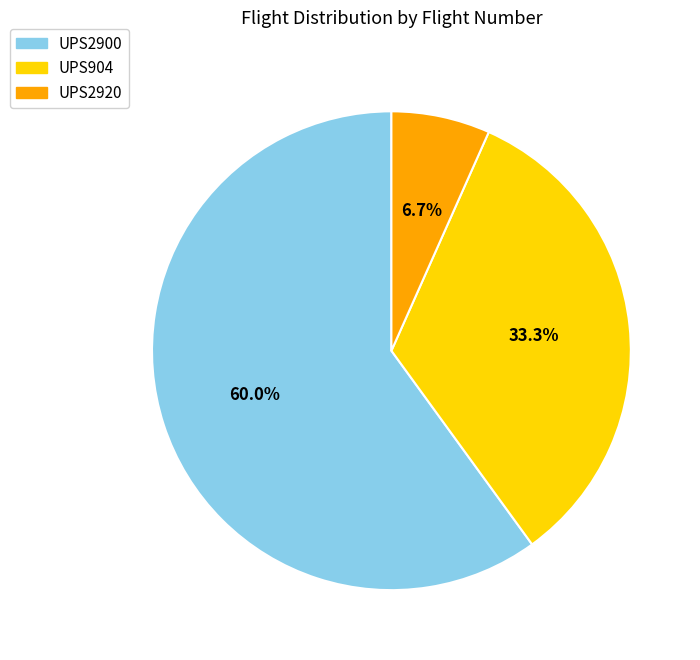

Rank the categories by value from lowest to highest.

UPS2920, UPS904, UPS2900